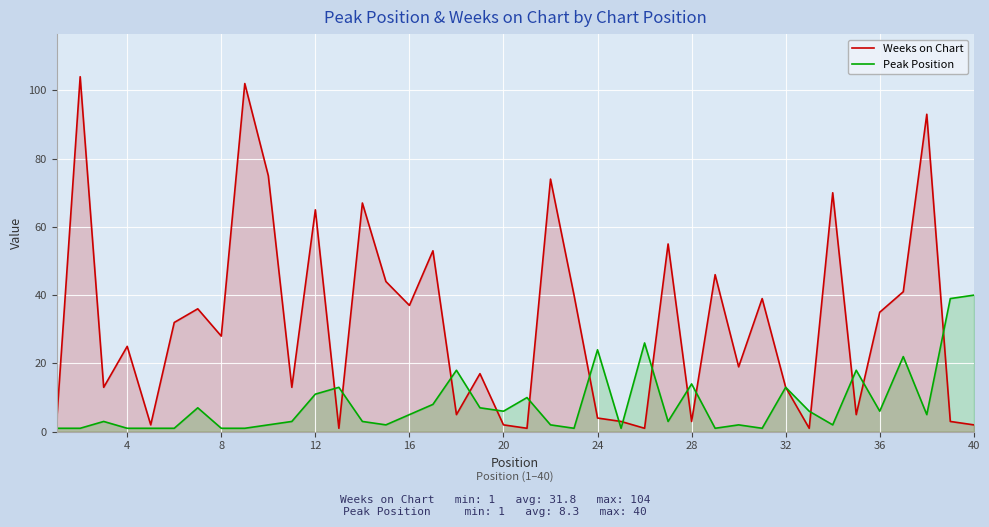

List the series in order of their peak value, highest first.

Weeks on Chart, Peak Position